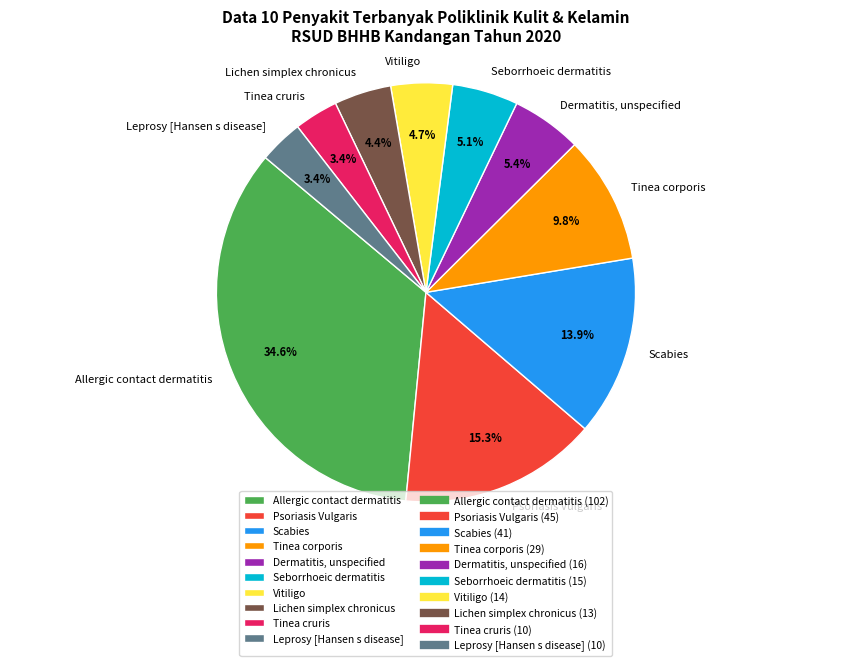

What percentage is NOT represented by Vitiligo?

95.3%